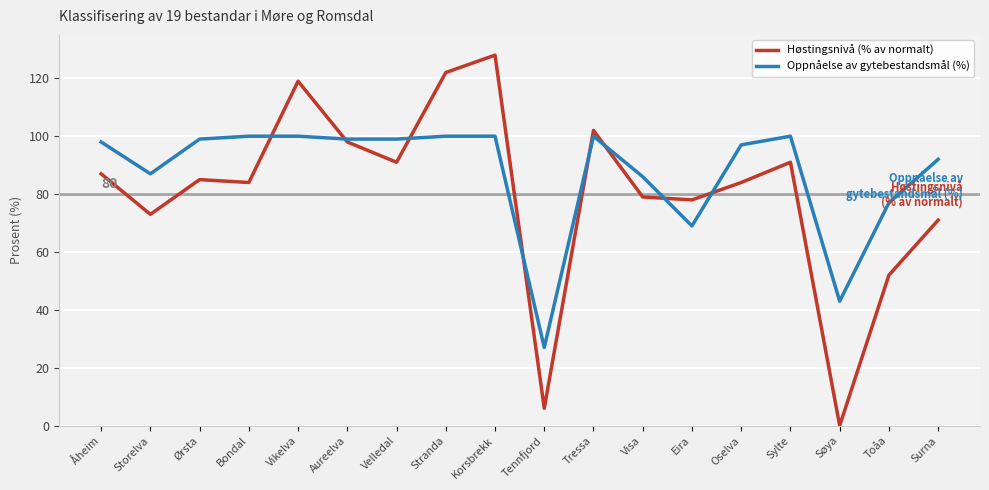

What is the total value across all series at Storelva?

160